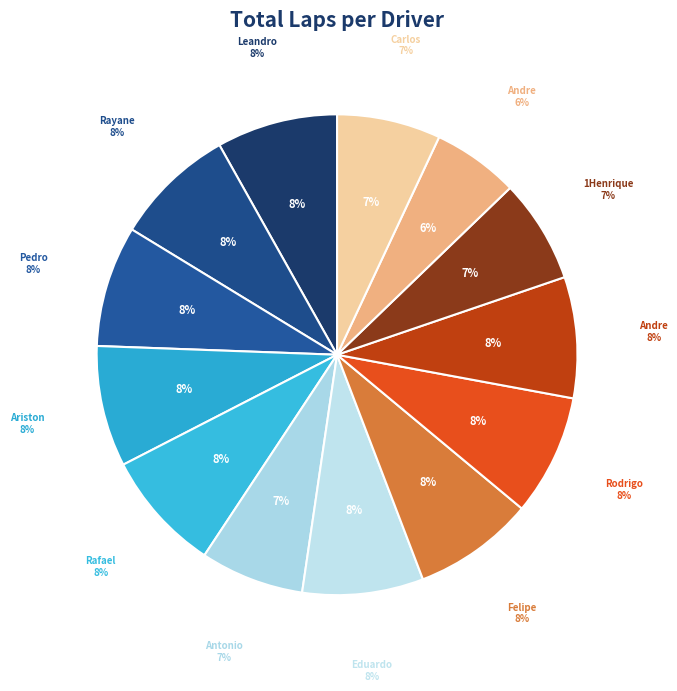

Is it true that Felipe Delai Silva is 8% of the pie?

True